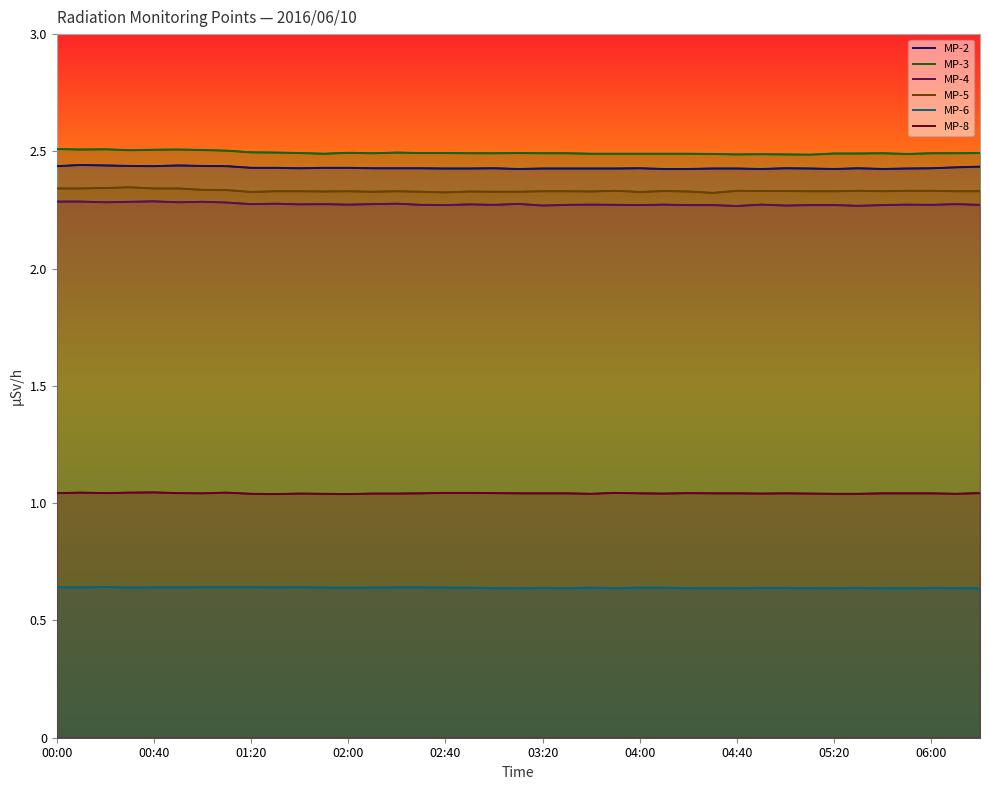

What is the greatest value displayed?

2.5